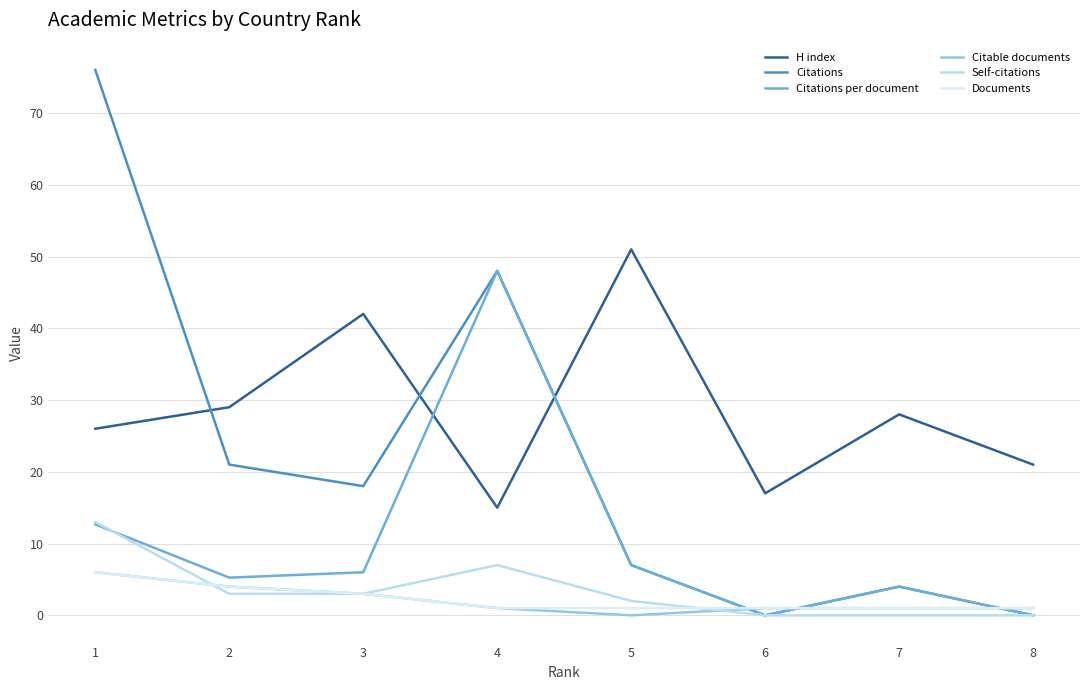

List the series in order of their peak value, lowest first.

Citable documents, Documents, Self-citations, Citations per document, H index, Citations